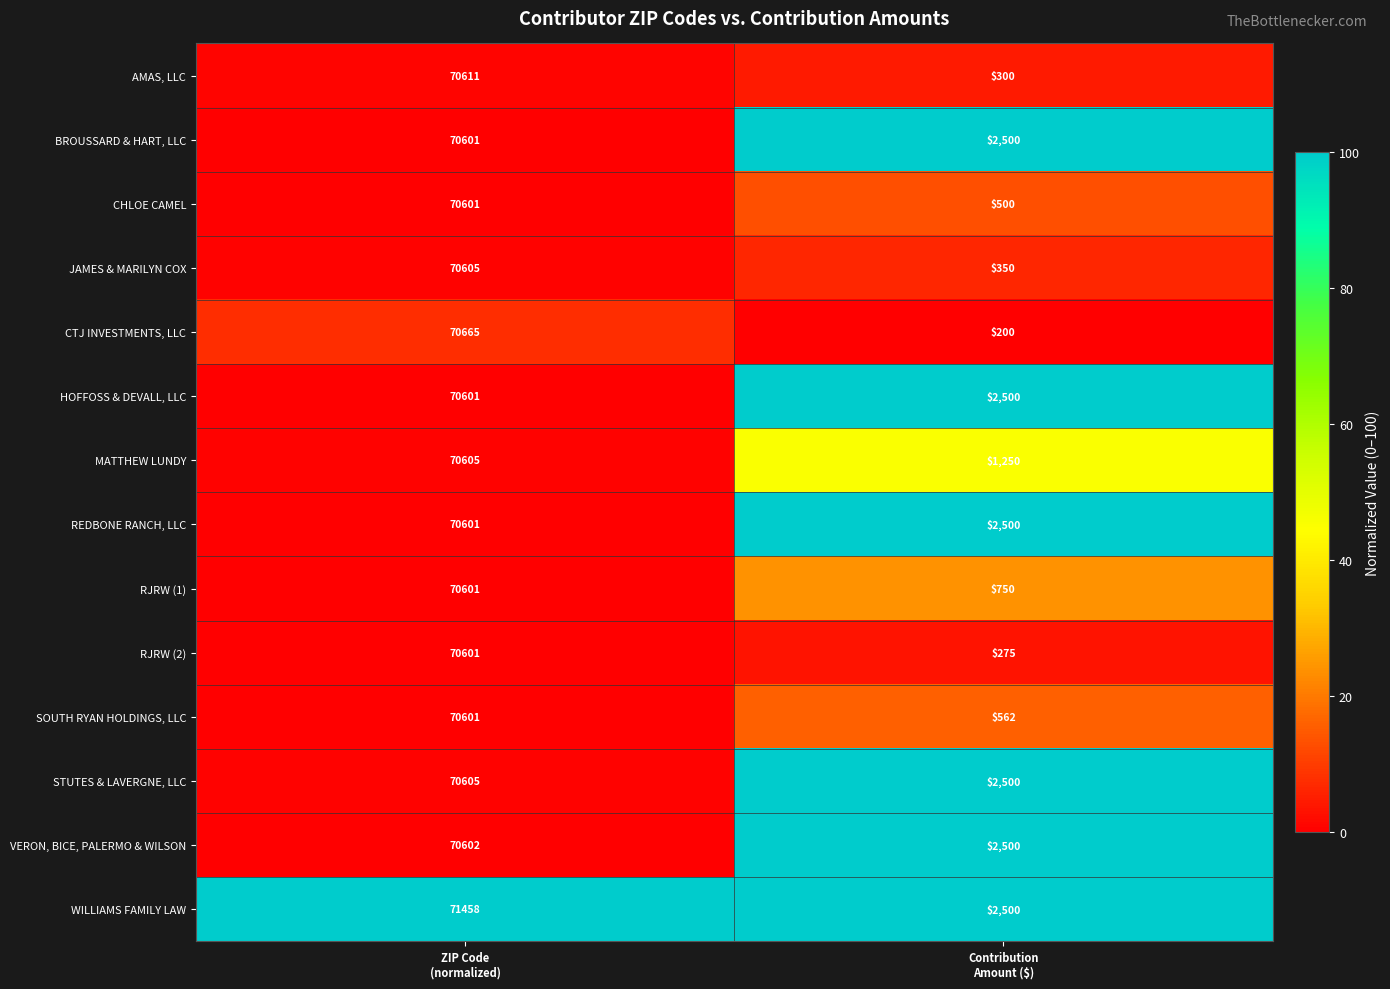

Reading left to right, transcribe all the data shown in this chart.

AMAS, LLC: 70611	300
BROUSSARD & HART, LLC: 70601	2500
CHLOE CAMEL: 70601	500
JAMES & MARILYN COX: 70605	350
CTJ INVESTMENTS, LLC: 70665	200
HOFFOSS & DEVALL, LLC: 70601	2500
MATTHEW LUNDY: 70605	1250
REDBONE RANCH, LLC: 70601	2500
RJRW (1): 70601	750
RJRW (2): 70601	275
SOUTH RYAN HOLDINGS, LLC: 70601	562
STUTES & LAVERGNE, LLC: 70605	2500
VERON, BICE, PALERMO & WILSON: 70602	2500
WILLIAMS FAMILY LAW: 71458	2500